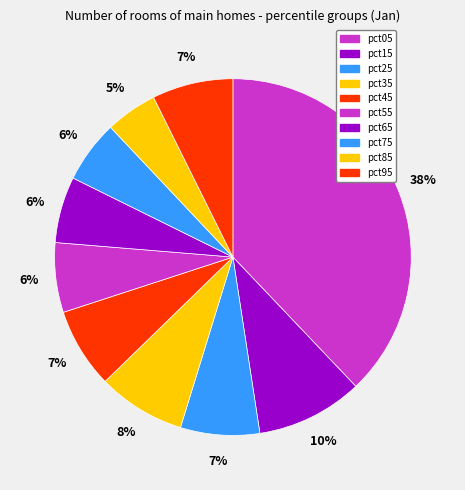

Does pct35 represent more than half of the total?

No